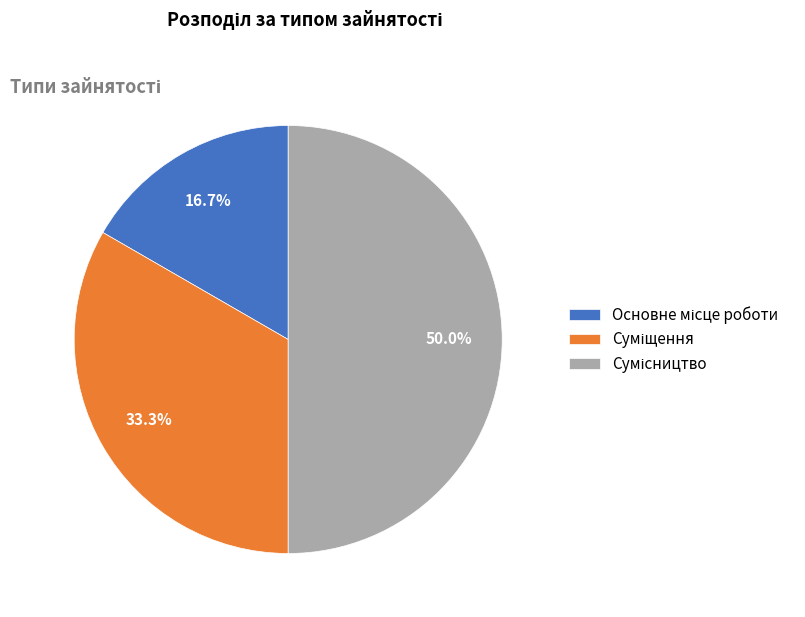

Which category has the biggest portion of the pie?

Сумісництво